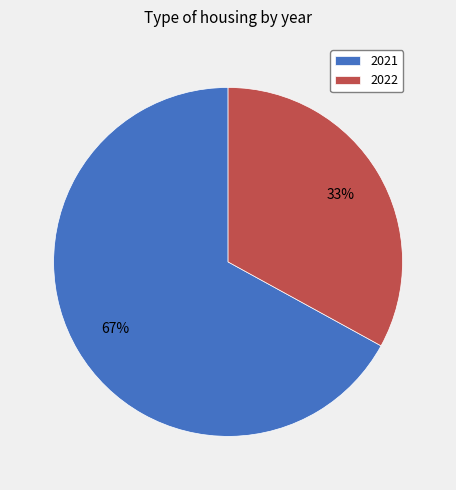

Count the number of slices in the pie.

2